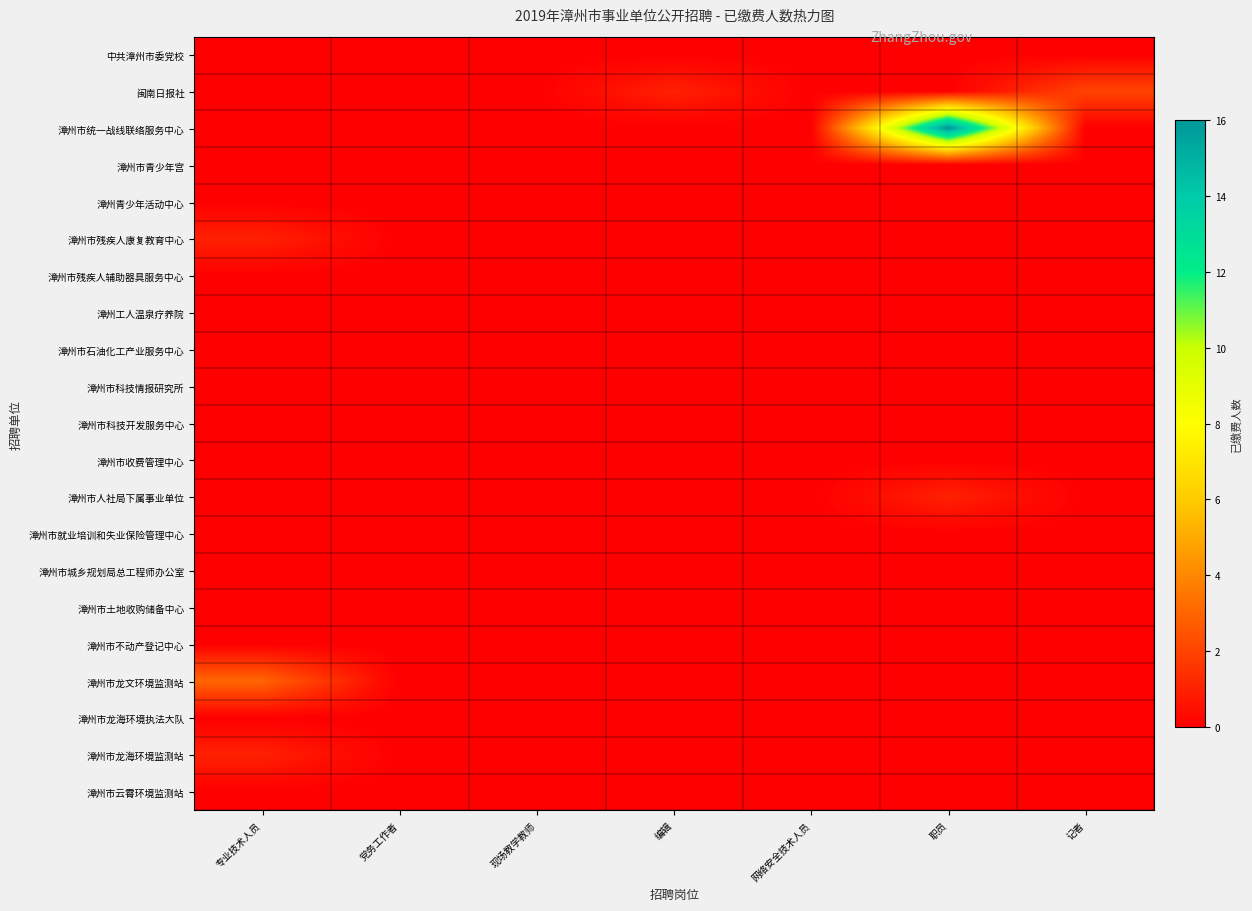

What is the difference between the highest and lowest values at 编辑?

1